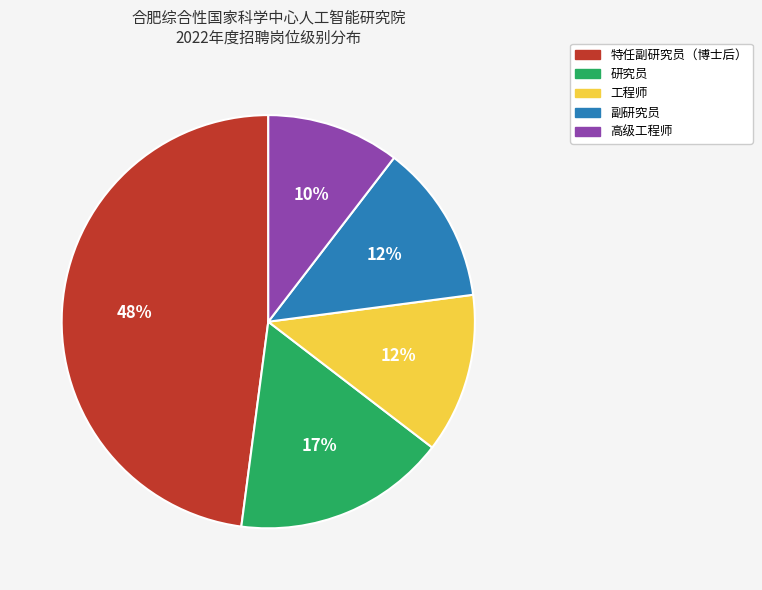

To the nearest percent, what is the average slice percentage?

20%